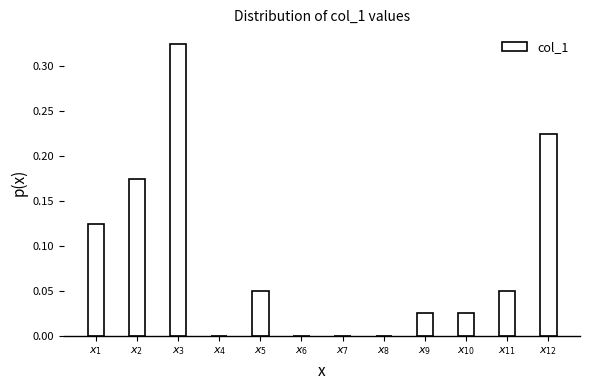

What is the sum of all values?

1.0